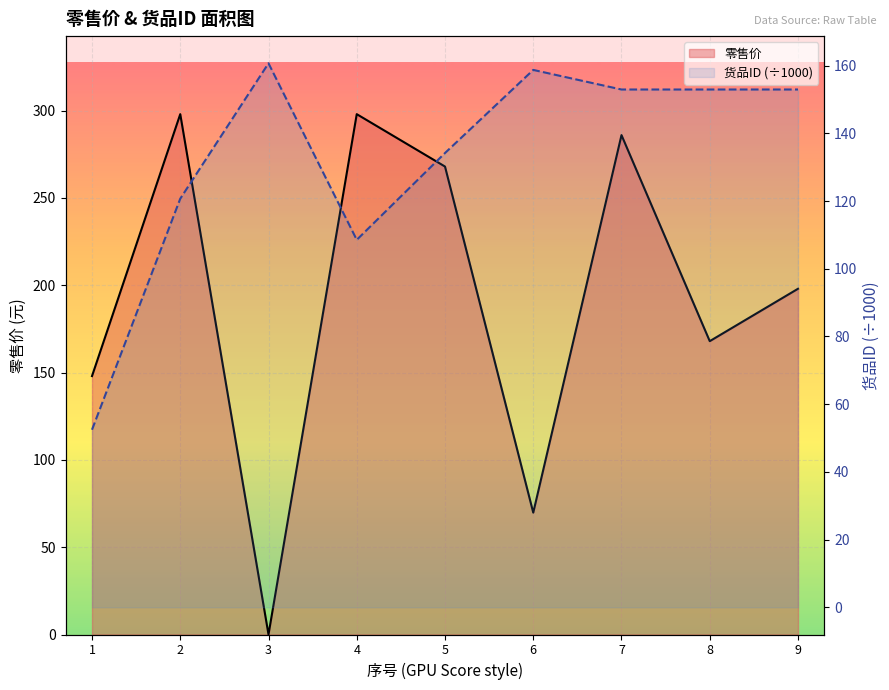

What is the difference between the 货品ID (÷1000) values at 8 and 1?

100.5